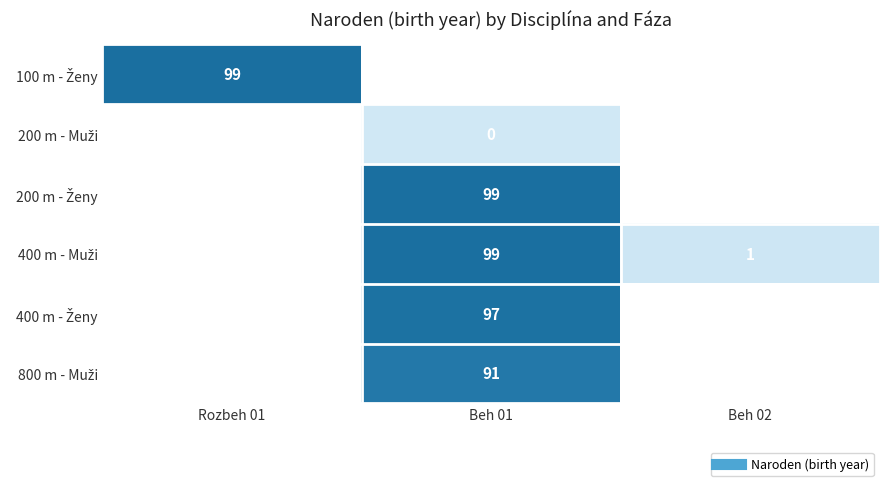

How many values in 200 m - Ženy are above zero?

1